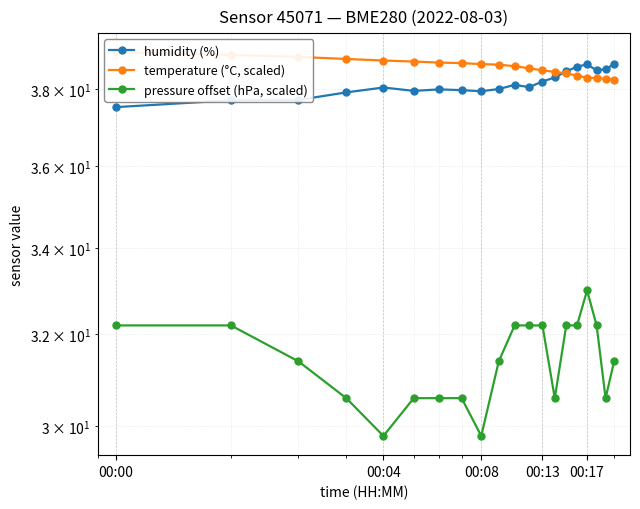

What is the value of the temperature (°C, scaled) point at the 1st from the left?

39.0